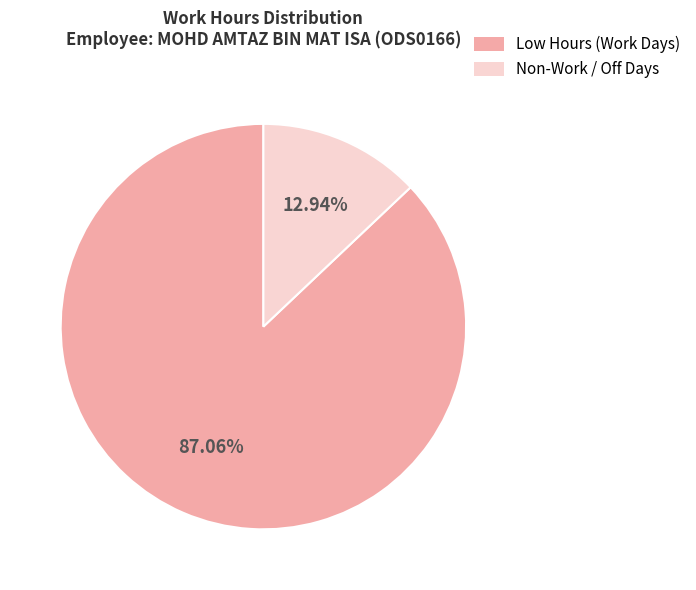

Does any single category account for the majority?

Yes